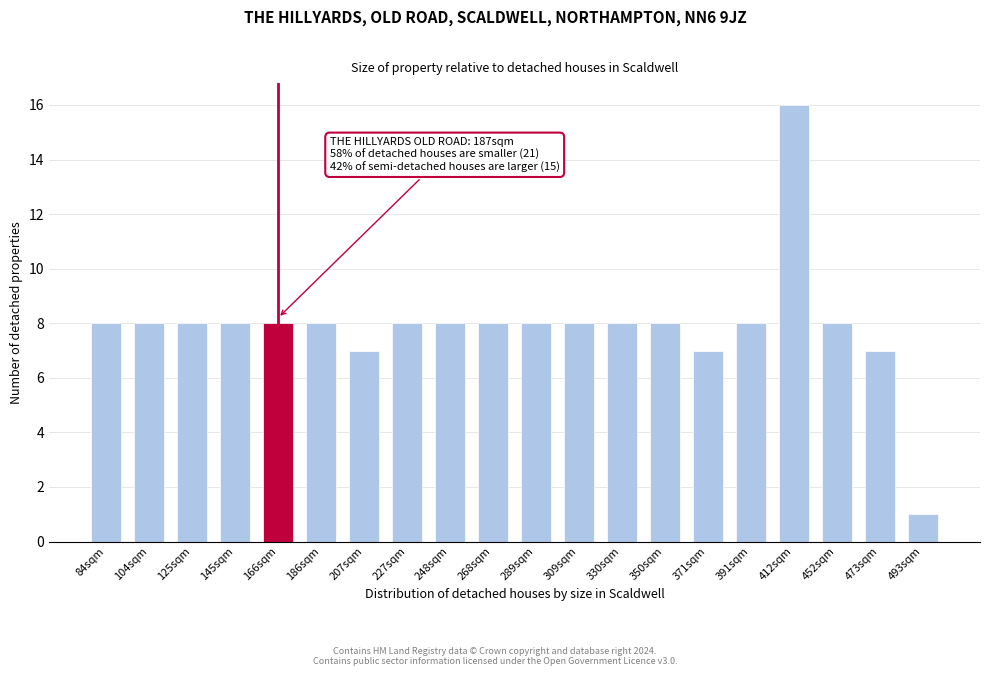

Reading left to right, transcribe all the data shown in this chart.

8	8	8	8	8	8	7	8	8	8	8	8	8	8	7	8	16	8	7	1